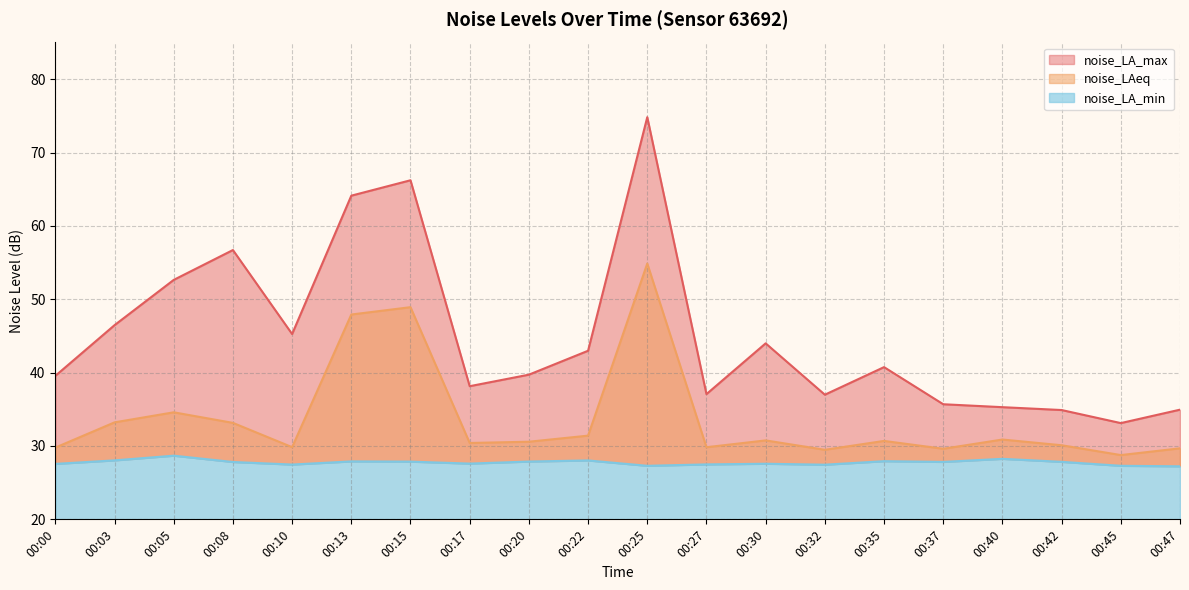

What is the difference between the highest and lowest values at 00:25?

47.5